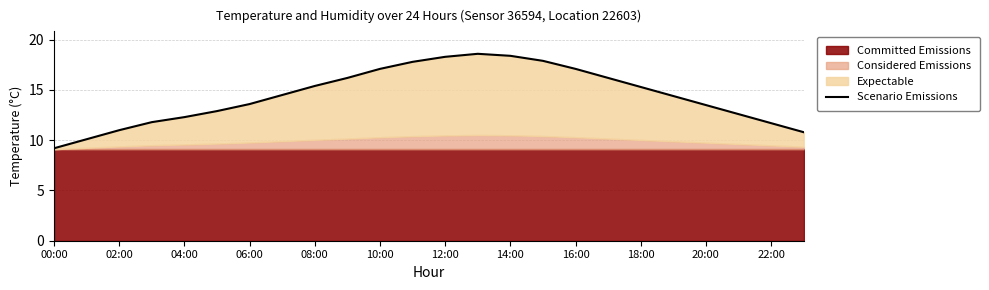

The chart shows a value of 6.6 at 06:00. True or false?

False